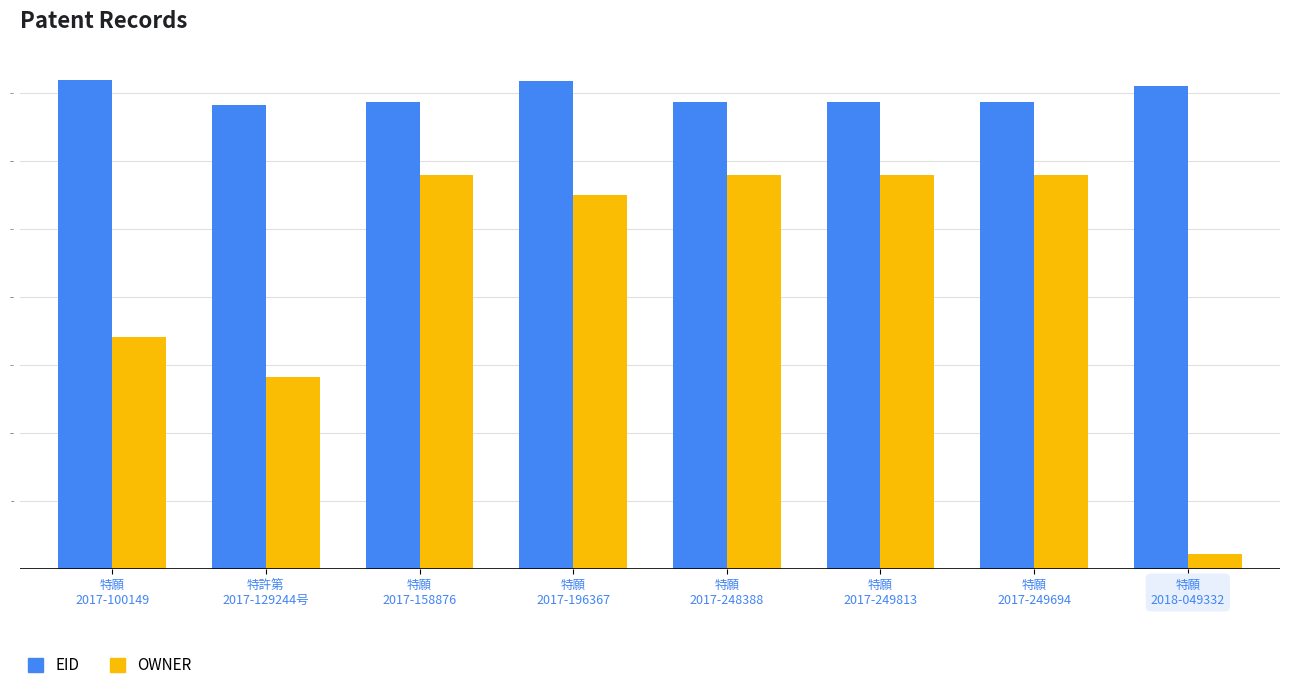

Which series has the widest spread of values?

OWNER